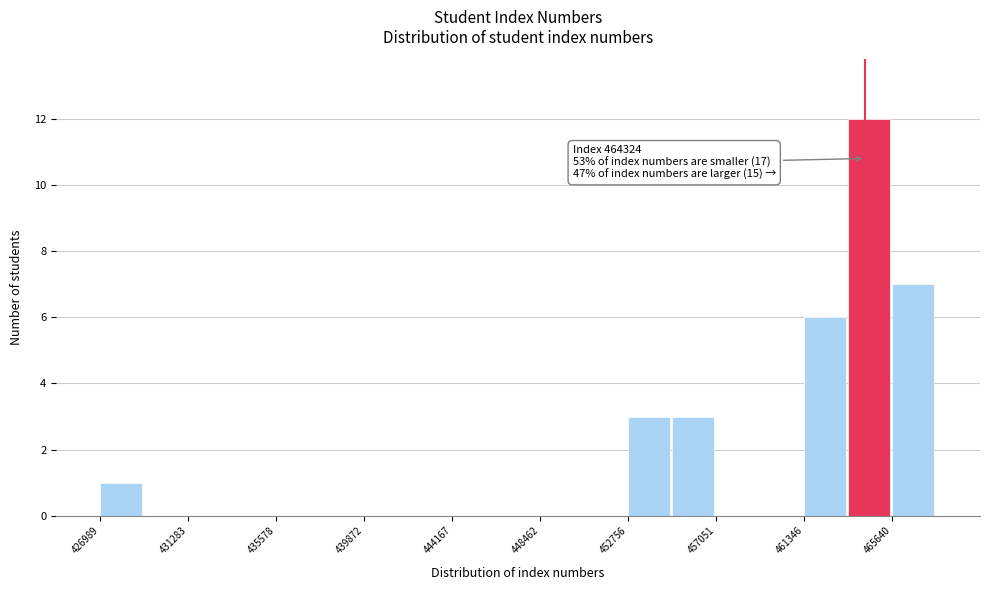

Over which range of the x-axis is the bar tallest?

463500 to 465500